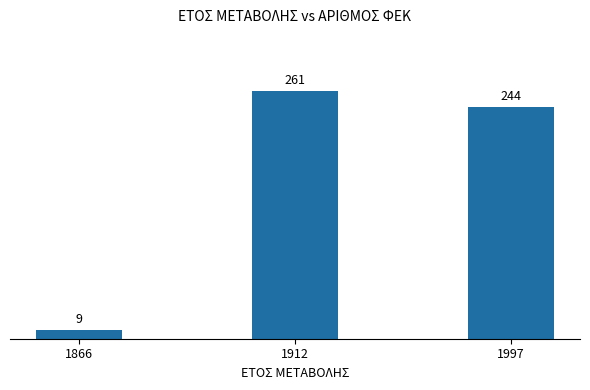

Count the number of categories in the chart.

3